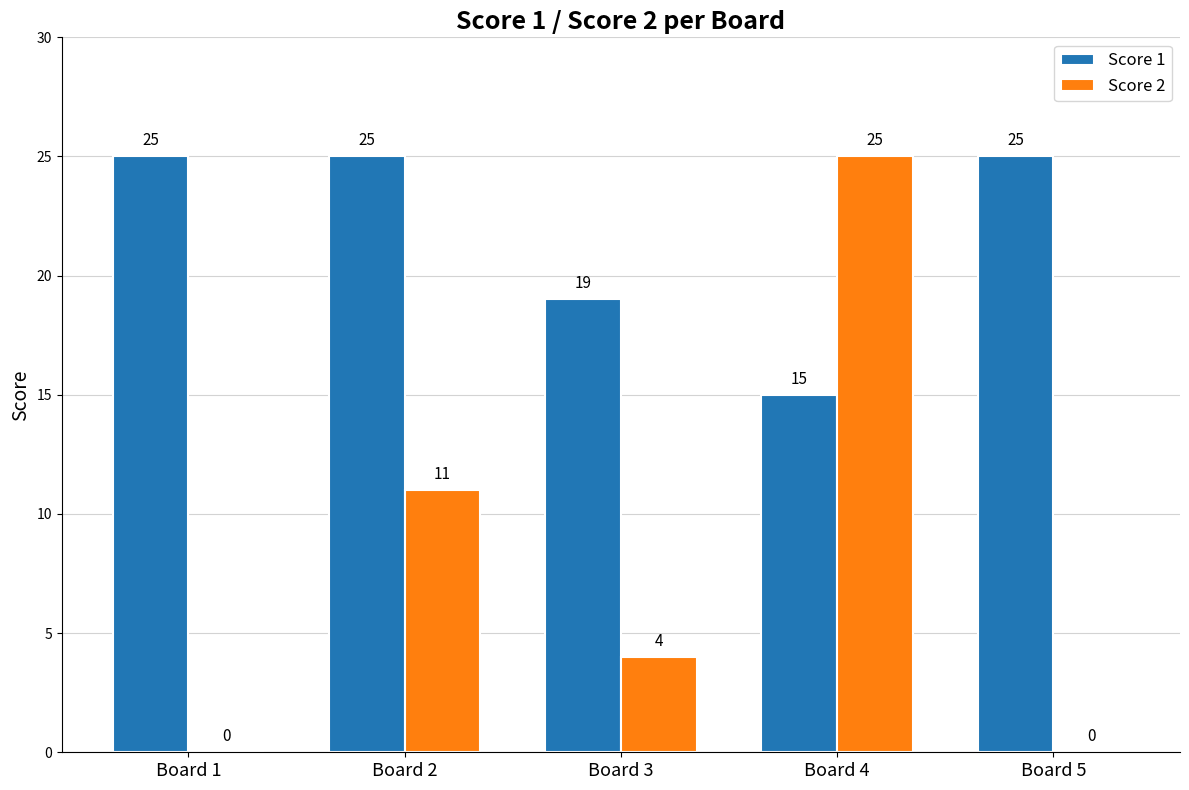

Reading right to left, extract all data points from this chart.

Score 1: Board 5=25	Board 4=15	Board 3=19	Board 2=25	Board 1=25
Score 2: Board 5=0	Board 4=25	Board 3=4	Board 2=11	Board 1=0